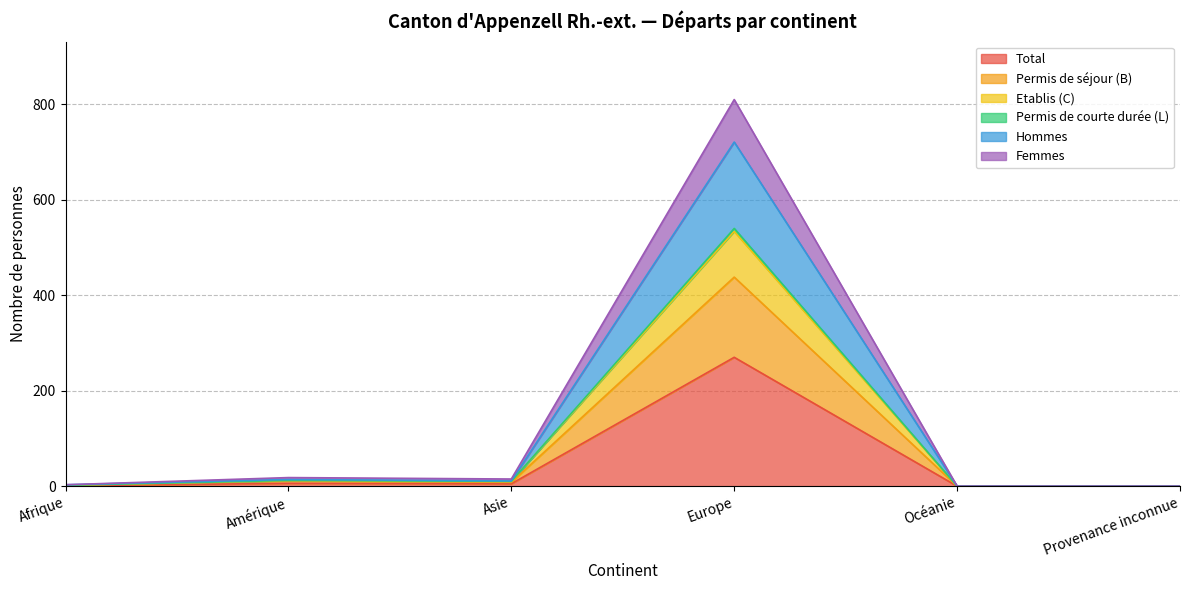

What are all the series names shown in the legend?

Total, Permis de séjour (B), Etablis (C), Permis de courte durée (L), Hommes, Femmes